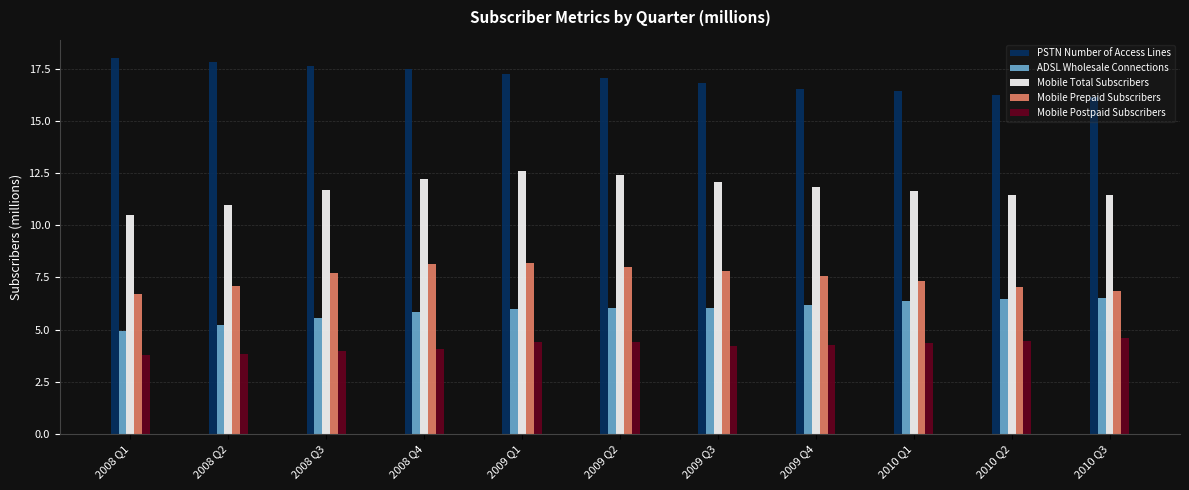

What is the difference between the second highest and second lowest values in the PSTN Number of Access Lines series?

1.6